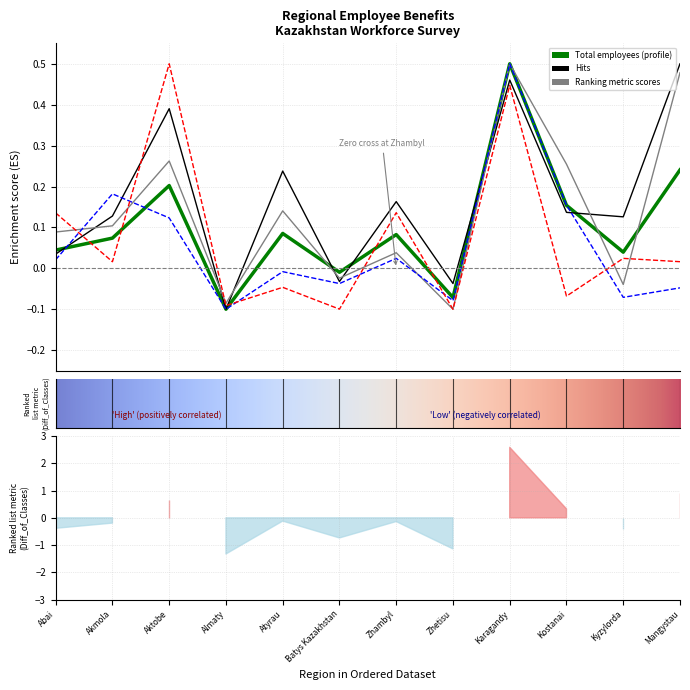

Reading left to right, transcribe all the data shown in this chart.

Total employees: 0.0	0.1	0.2	-0.1	0.1	-0.0	0.1	-0.1	0.5	0.2	0.0	0.2
Surcharges harmful: 0.0	0.1	0.4	-0.1	0.2	-0.0	0.2	-0.0	0.5	0.1	0.1	0.5
Milk products: 0.1	0.1	0.3	-0.1	0.1	-0.0	0.0	-0.1	0.5	0.3	-0.0	0.5
Shortened working day: 0.0	0.2	0.1	-0.1	-0.0	-0.0	0.0	-0.1	0.5	0.2	-0.1	-0.0
Therapeutic nutrition: 0.1	0.0	0.5	-0.1	-0.0	-0.1	0.1	-0.1	0.4	-0.1	0.0	0.0